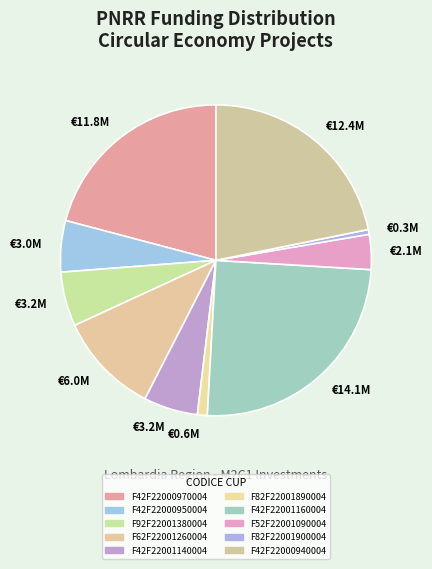

True or false: F42F22000970004 accounts for 8% of the total.

False